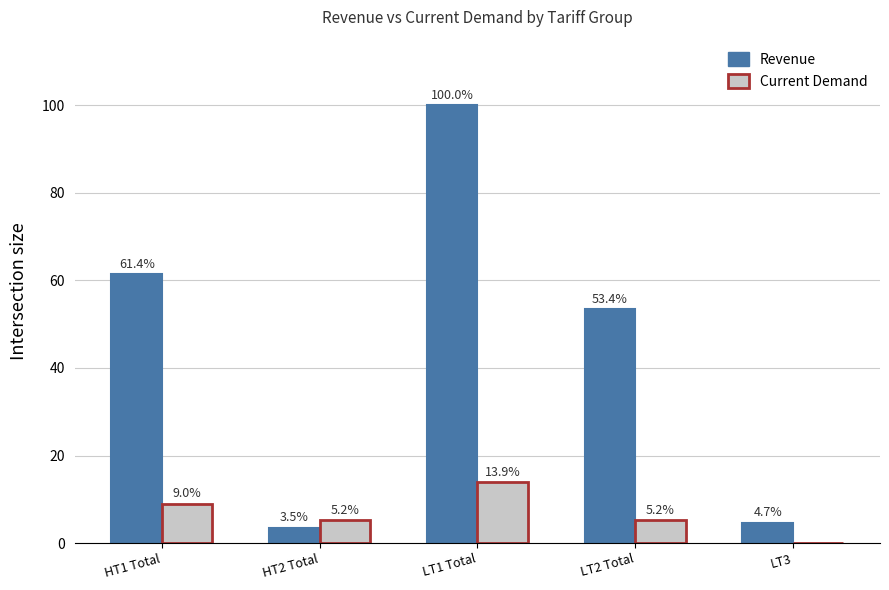

What is the sum of all Revenue values?

223.0